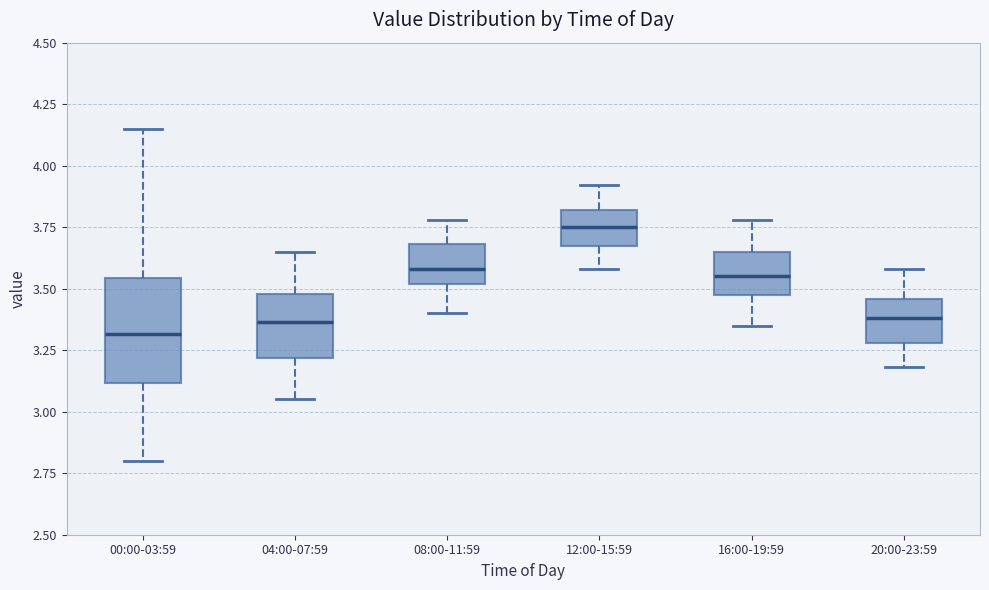

Reading left to right, read every box against the y-axis: the position of its median line, the range the box covers, and the ends of its whiskers. The values are not printed on the chart, so give them approximately, as read against the axis.

00:00-03:59: median 3.30, box 3.10 to 3.55, whiskers 2.80 to 4.15
04:00-07:59: median 3.35, box 3.20 to 3.50, whiskers 3.05 to 3.65
08:00-11:59: median 3.60, box 3.50 to 3.70, whiskers 3.40 to 3.80
12:00-15:59: median 3.75, box 3.65 to 3.80, whiskers 3.60 to 3.90
16:00-19:59: median 3.55, box 3.45 to 3.65, whiskers 3.35 to 3.80
20:00-23:59: median 3.40, box 3.30 to 3.45, whiskers 3.20 to 3.60